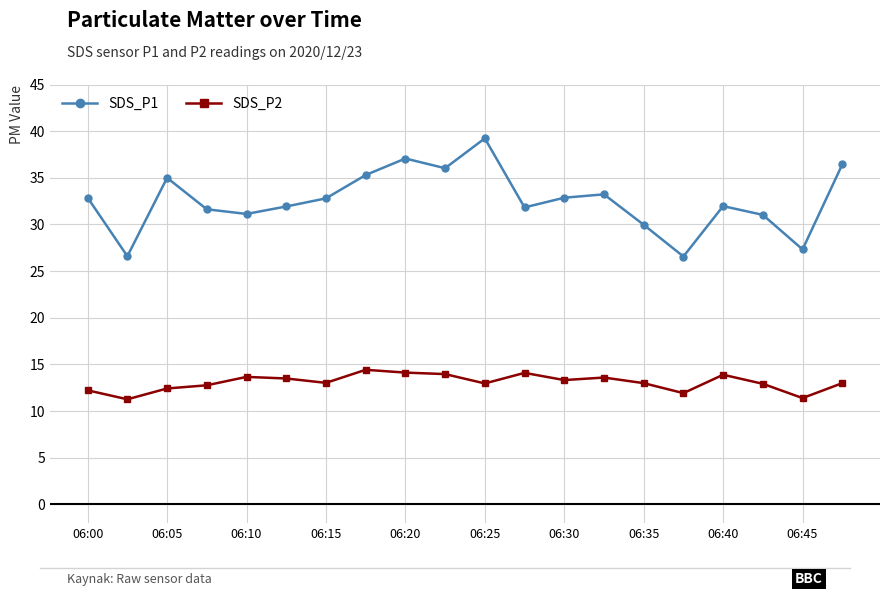

True or false: SDS_P1 and SDS_P2 cross at least once.

False